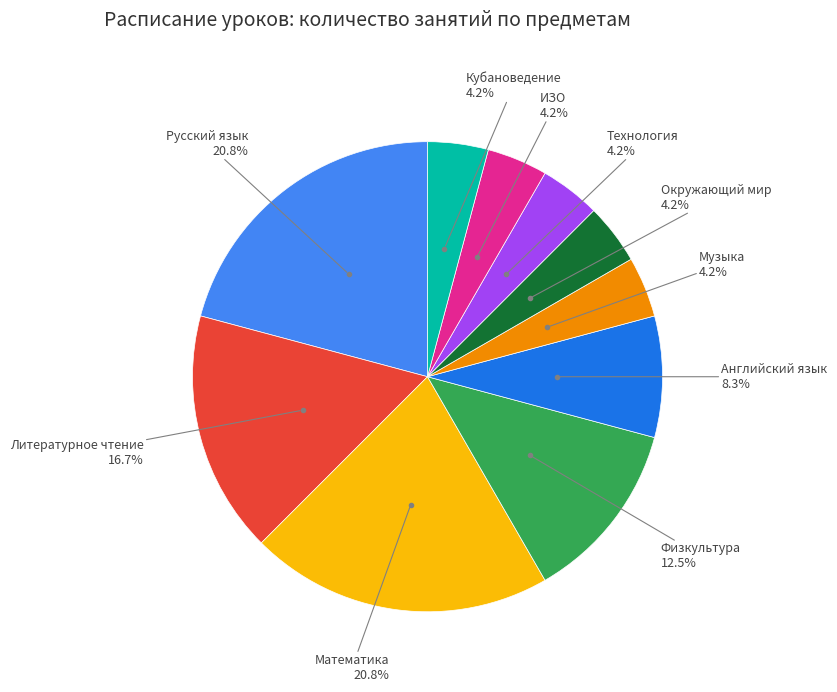

Is there any slice that represents more than half of the pie?

No